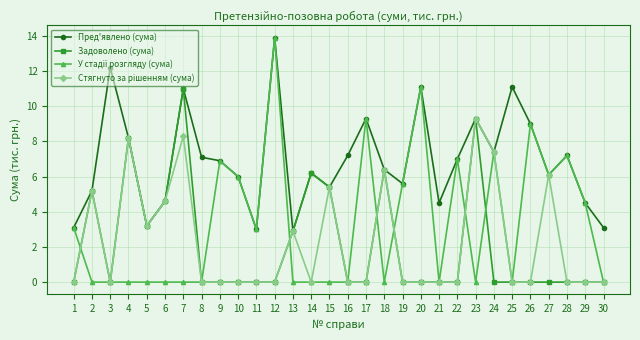

At which category does Пред'явлено (сума) reach its first local peak?

3